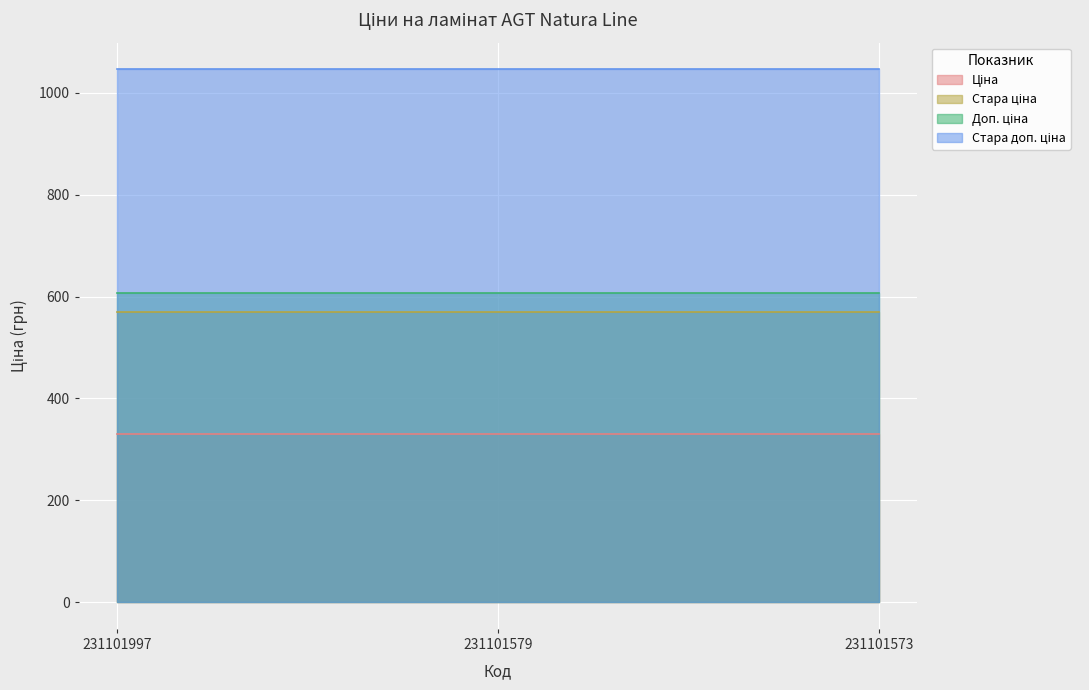

What is the sum of the Ціна values at 231101573 and 231101579?

662.0